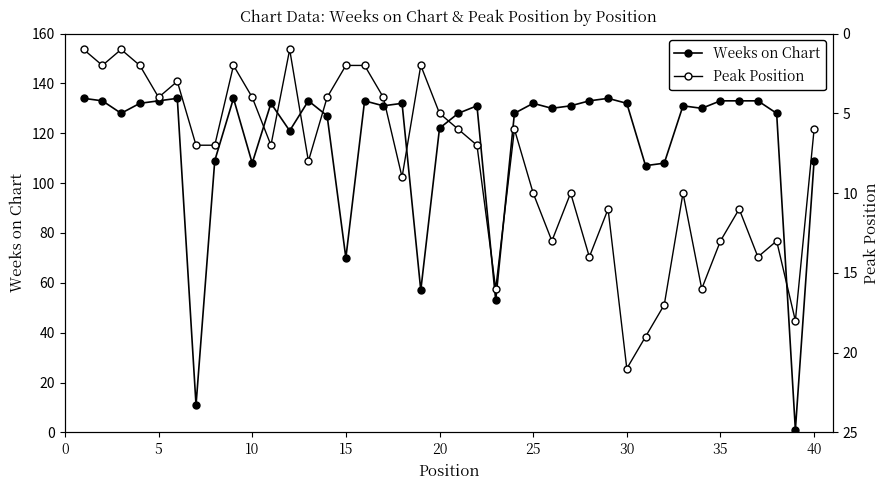

The value of Peak Position at 36 is 24. True or false?

False